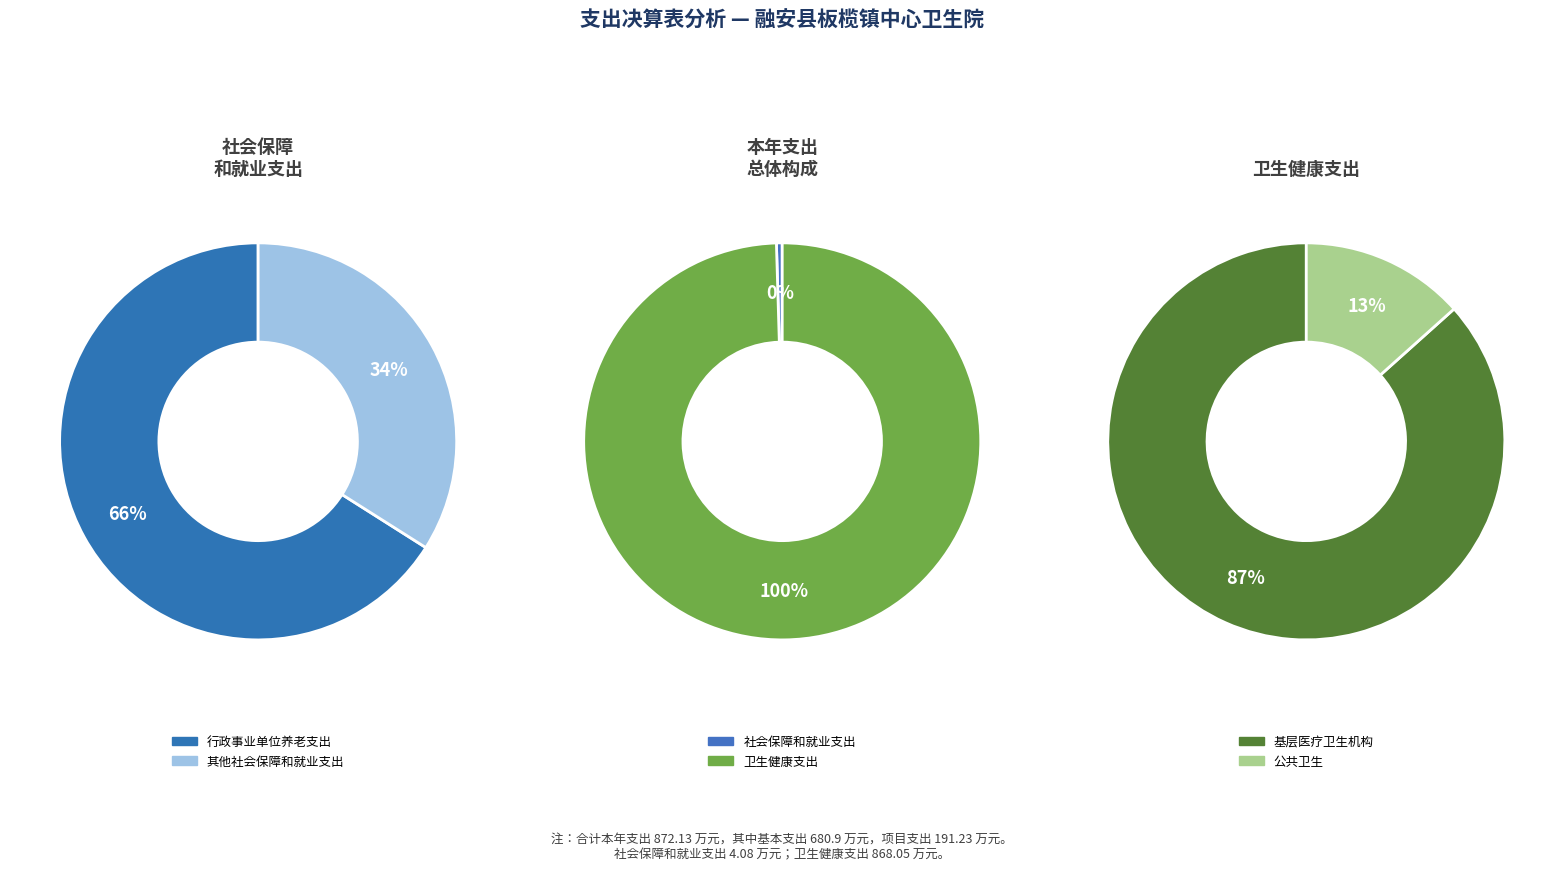

Do 卫生健康支出 and 社会保障和就业支出 together represent more than half of the pie?

Yes